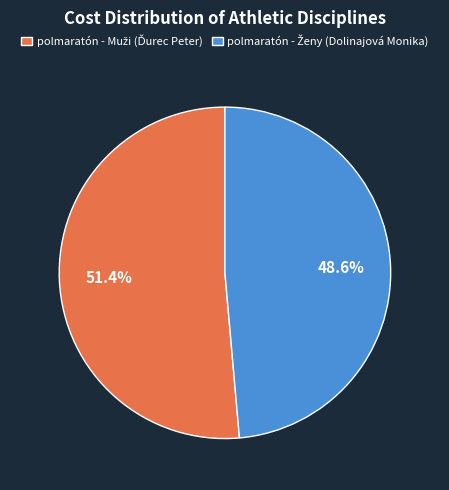

What is the change in value from polmaratón - Muži (Ďurec Peter) to polmaratón - Ženy (Dolinajová Monika)?

-5